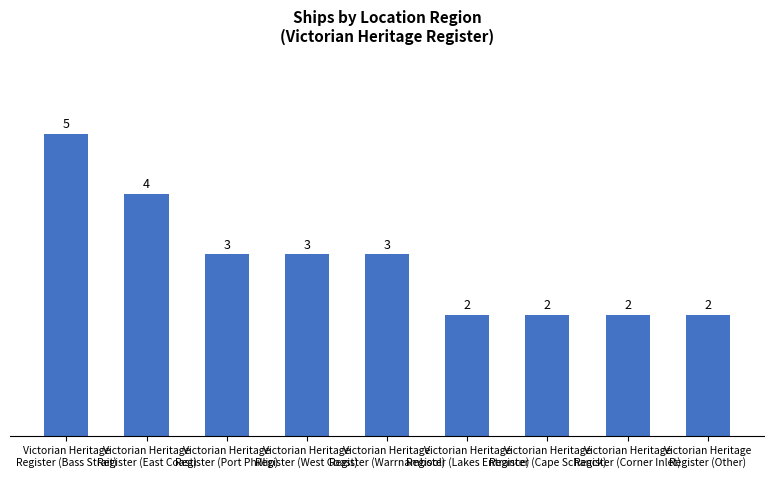

What is the maximum value shown in the chart?

5